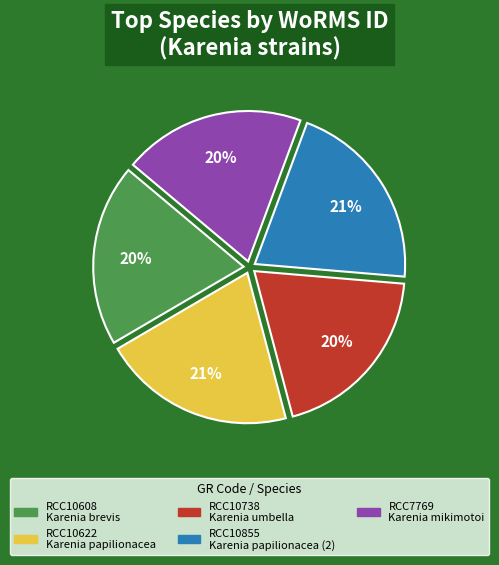

What is the ratio of the value at RCC10622 to the value at RCC7769?

1.1